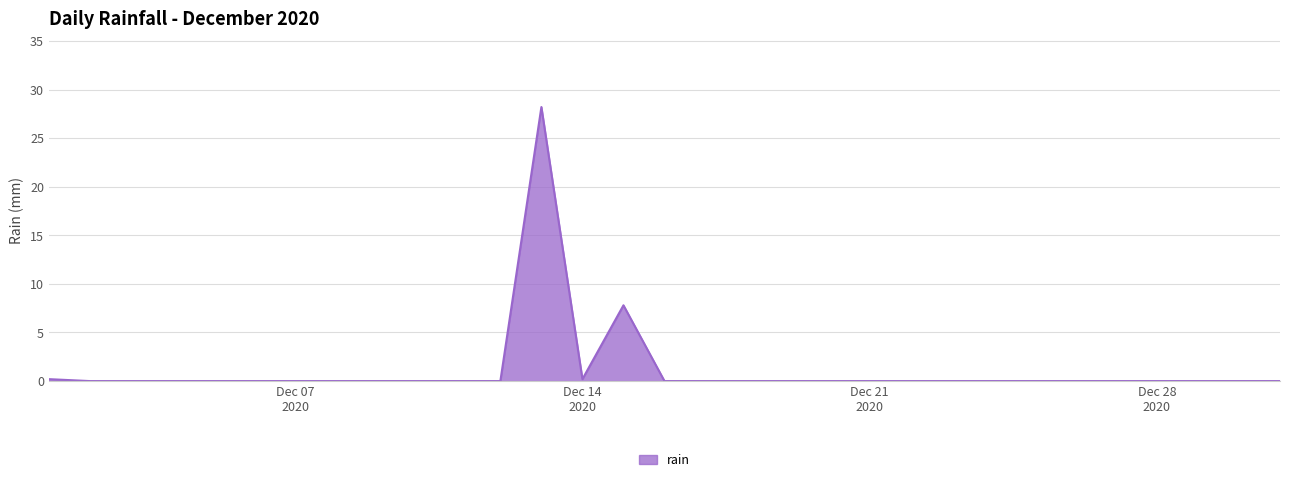

Does the chart have visible grid lines?

Yes